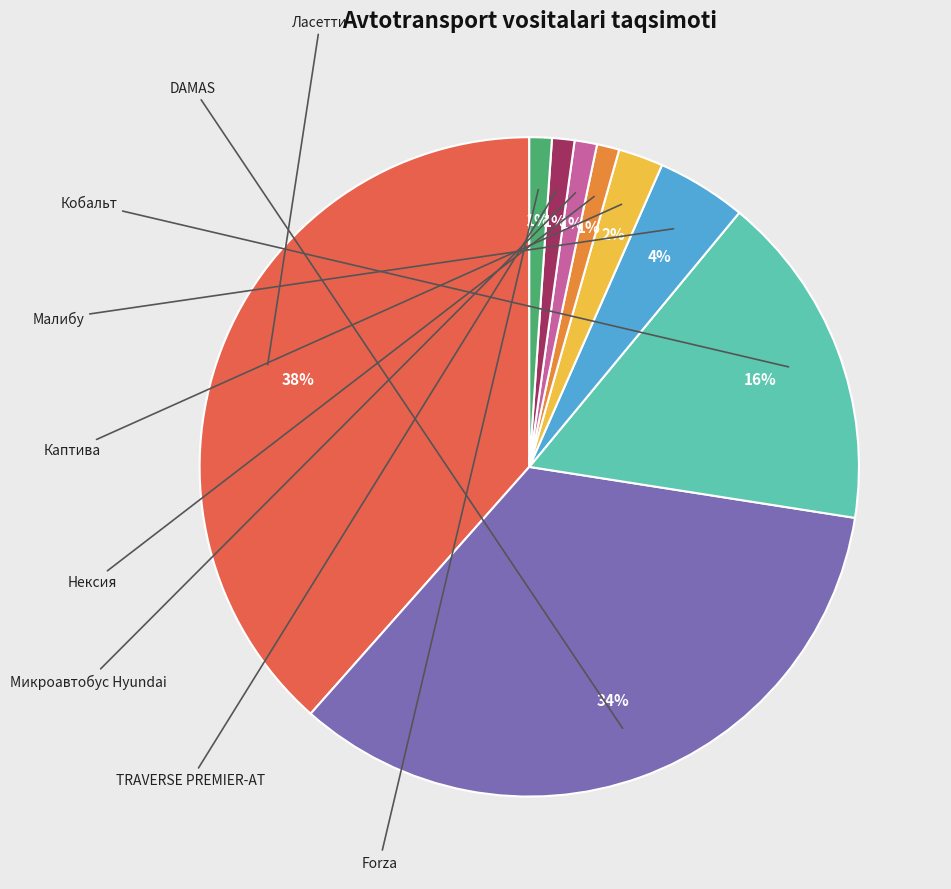

How many slices are in this pie chart?

9